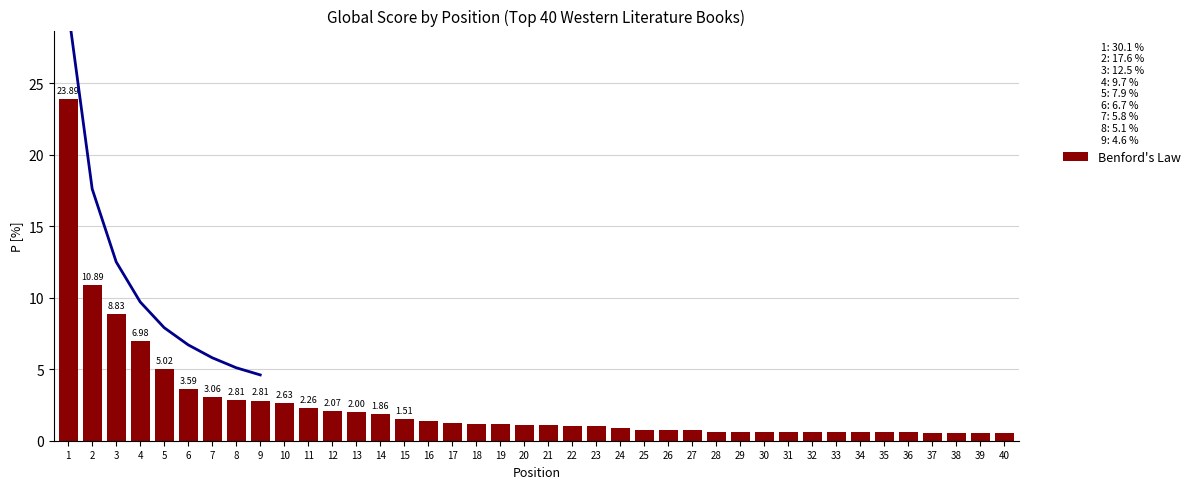

At which category does the chart reach its peak across all series?

1